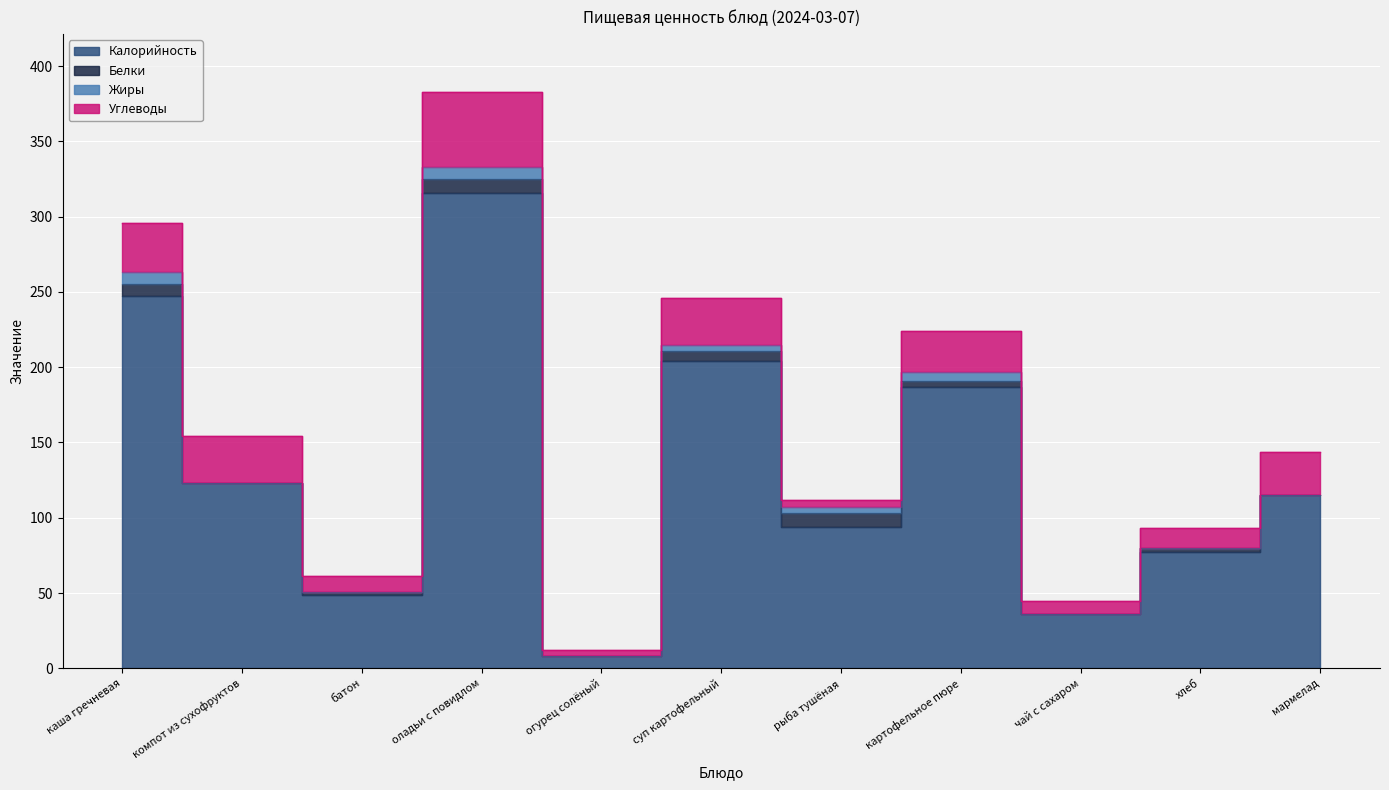

List the series in order of their peak value, lowest first.

Жиры, Белки, Углеводы, Калорийность